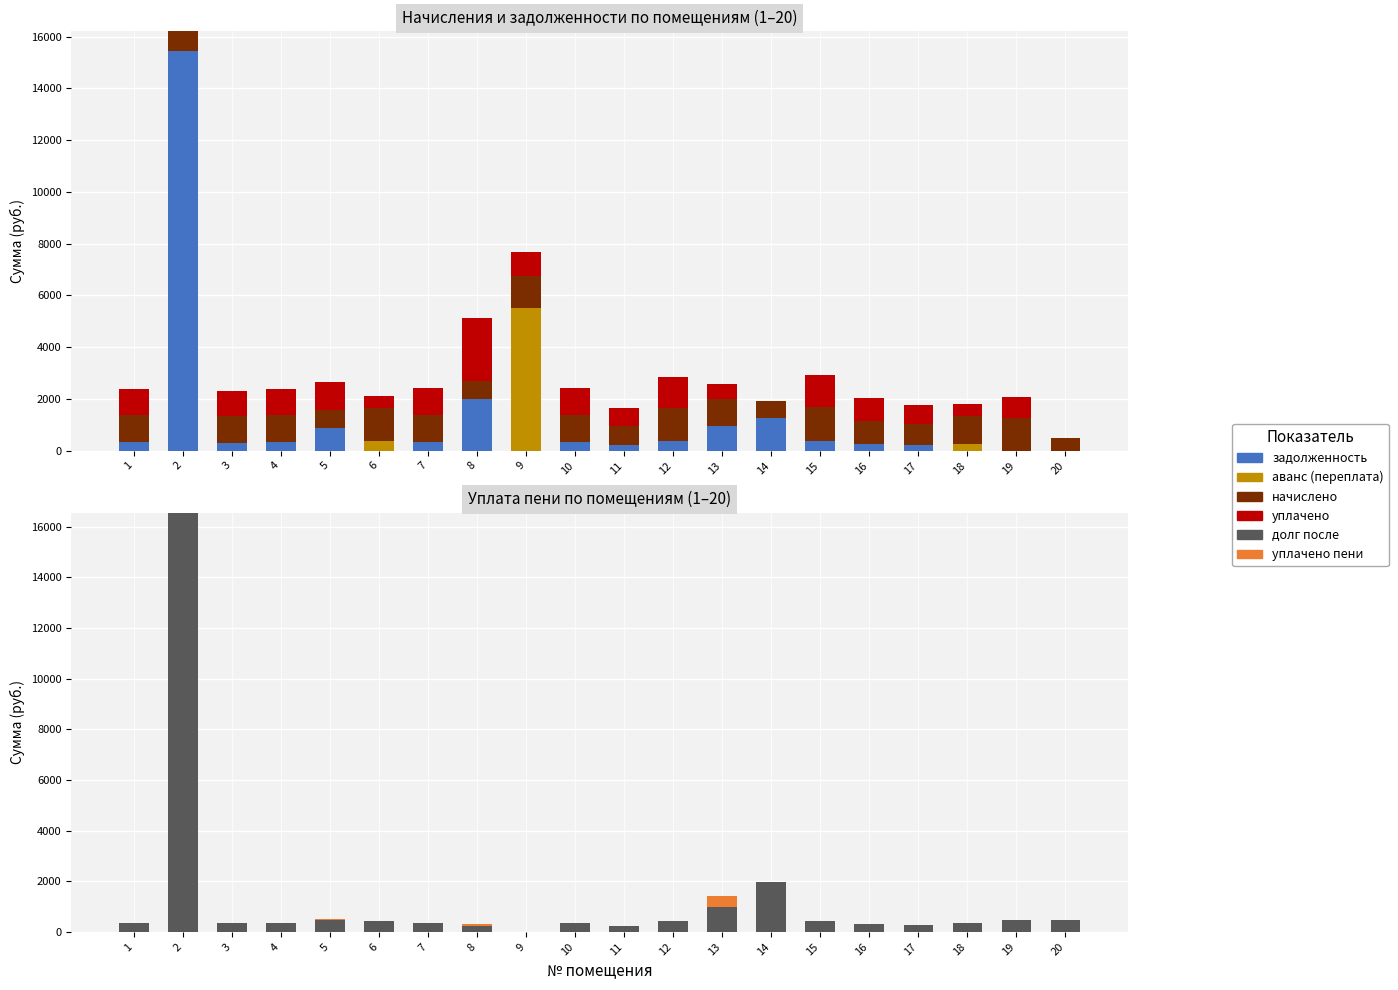

Reading left to right, transcribe all the data shown in this chart.

задолженность: 1=318.0	2=15435.9	3=307.0	4=319.0	5=859.2	6=0.0	7=321.7	8=1997.6	9=0.0	10=323.7	11=217.1	12=380.3	13=938.3	14=1249.3	15=388.3	16=270.4	17=235.1	18=0.0	19=0.0	20=0.0
аванс (переплата): 1=0.0	2=0.0	3=0.0	4=0.0	5=0.0	6=386.3	7=0.0	8=0.0	9=5497.5	10=0.0	11=0.0	12=0.0	13=0.0	14=0.0	15=0.0	16=0.0	17=0.0	18=273.6	19=1.9	20=0.0
начислено: 1=1052.5	2=770.7	3=1015.1	4=1054.8	5=704.6	6=1277.2	7=1063.6	8=713.5	9=1270.6	10=1070.2	11=717.8	12=1257.3	13=1059.2	14=680.4	15=1283.8	16=894.0	17=777.3	18=1079.0	19=1270.6	20=480.0
уплачено: 1=1019.7	2=0.0	3=983.8	4=1022.2	5=1081.8	6=465.2	7=1030.7	8=2430.5	9=917.4	10=1037.1	11=695.7	12=1218.5	13=590.7	14=0.0	15=1244.1	16=866.4	17=753.3	18=445.7	19=806.0	20=0.0
долг после: 1=350.9	2=16562.7	3=338.4	4=351.6	5=472.2	6=425.7	7=354.5	8=238.5	9=0.0	10=356.7	11=239.3	12=419.1	13=997.6	14=1961.4	15=427.9	16=298.0	17=259.1	18=359.7	19=462.6	20=480.0
уплачено пени: 1=0.0	2=0.0	3=0.0	4=0.0	5=17.8	6=0.0	7=0.0	8=55.6	9=0.0	10=0.0	11=0.0	12=0.0	13=409.3	14=0.0	15=0.0	16=0.0	17=0.0	18=0.0	19=0.0	20=0.0